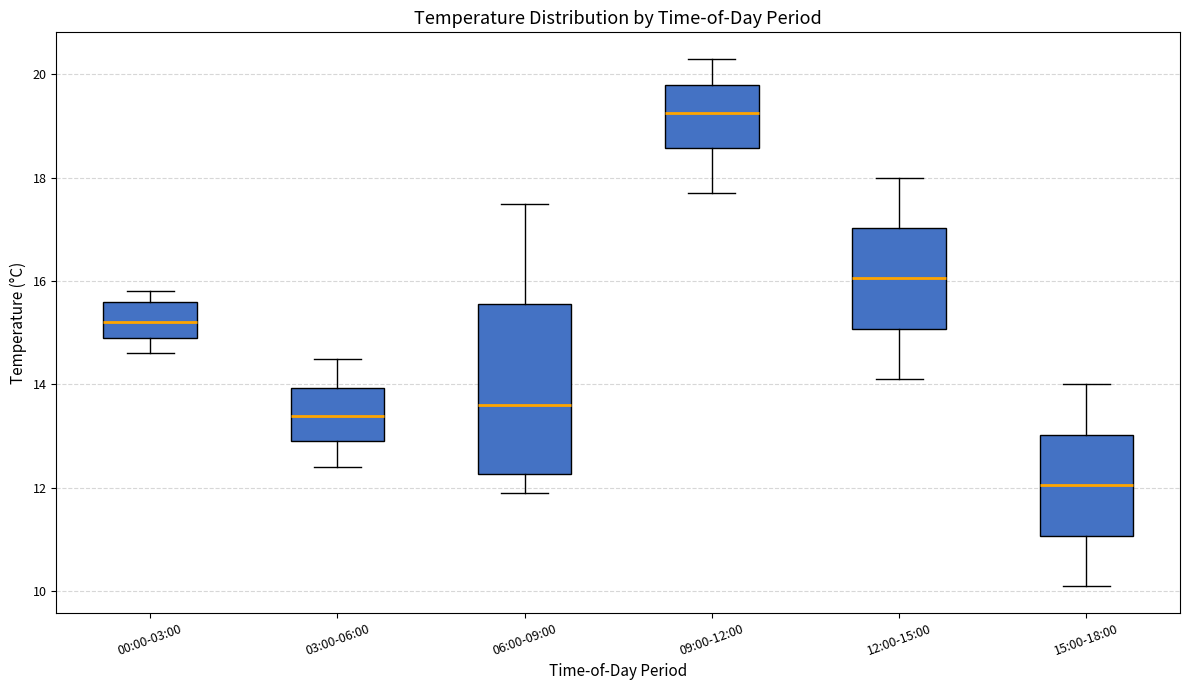

Comparing the boxes themselves (not the whiskers), which one is the tallest?

06:00-09:00